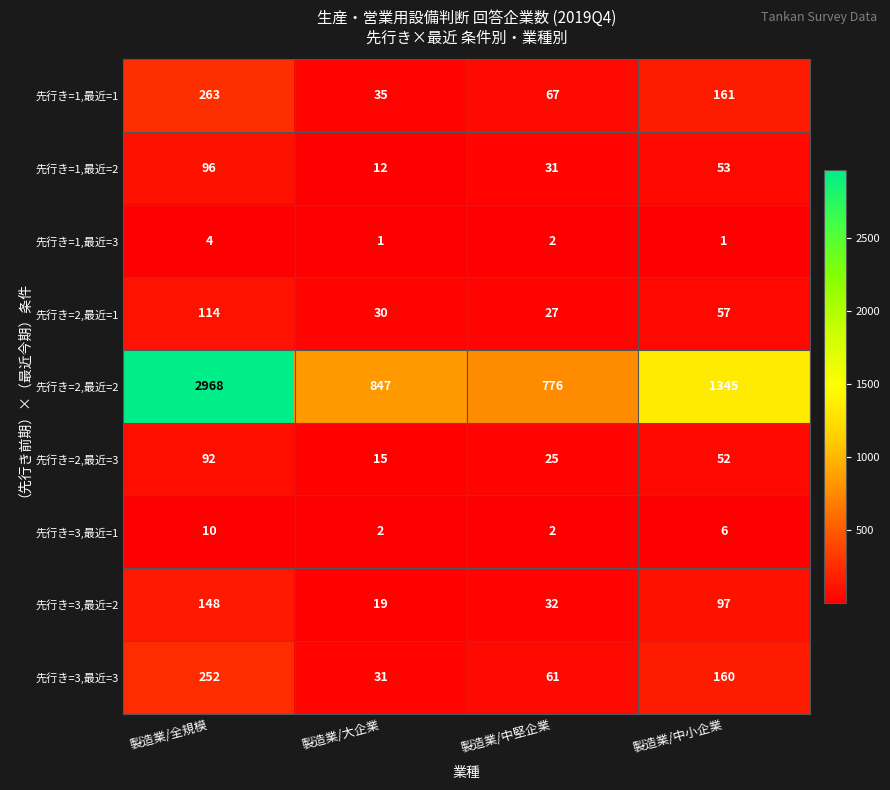

What is the difference between the highest and lowest values at 製造業/大企業?

846